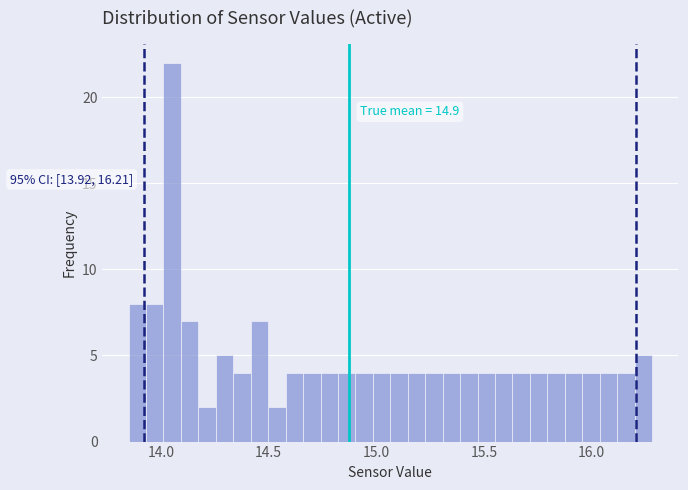

Around what value on the x-axis is the tallest bar? Give the approximate position of its centre, as read against the axis.

14.05